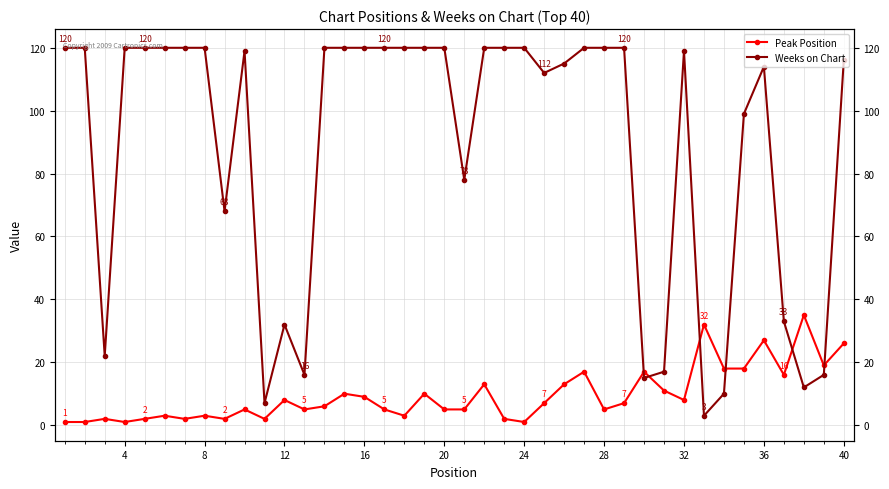

What is the sum of all Peak Position values?

382